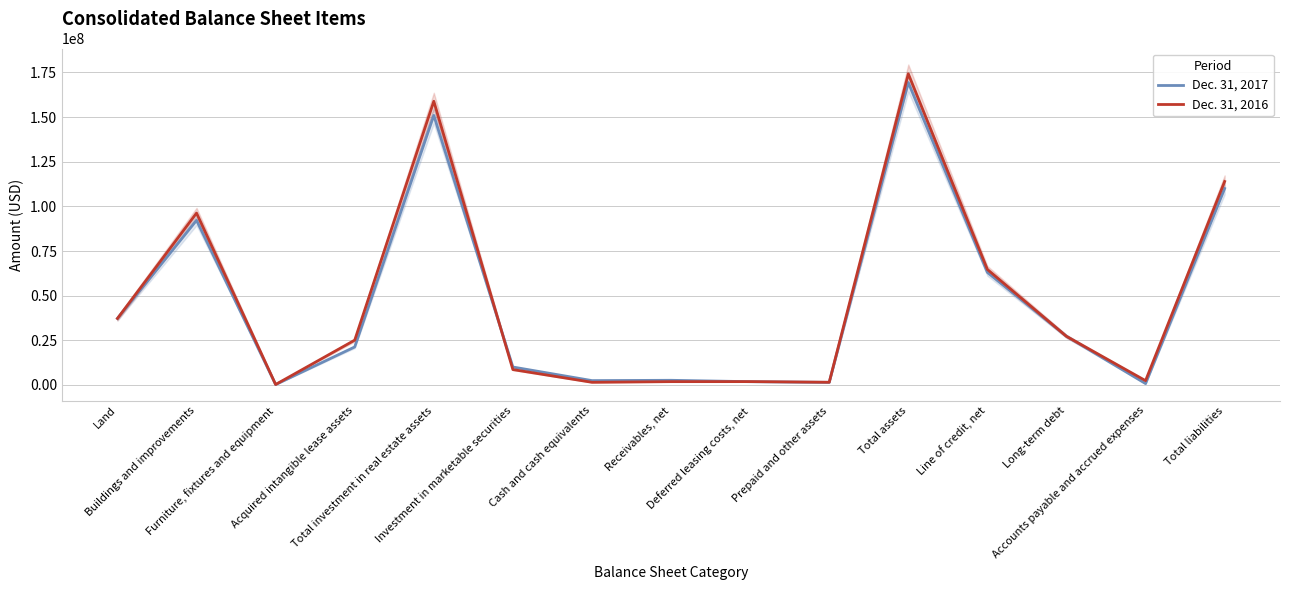

How many lines are shown in the chart?

2